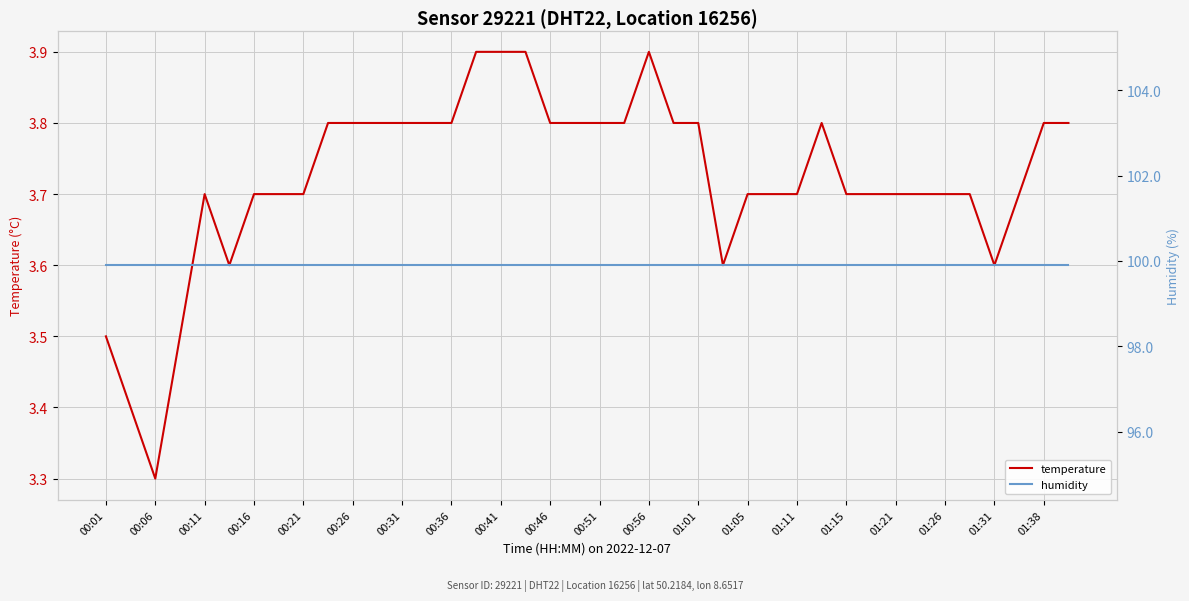

How many lines are shown in the chart?

2